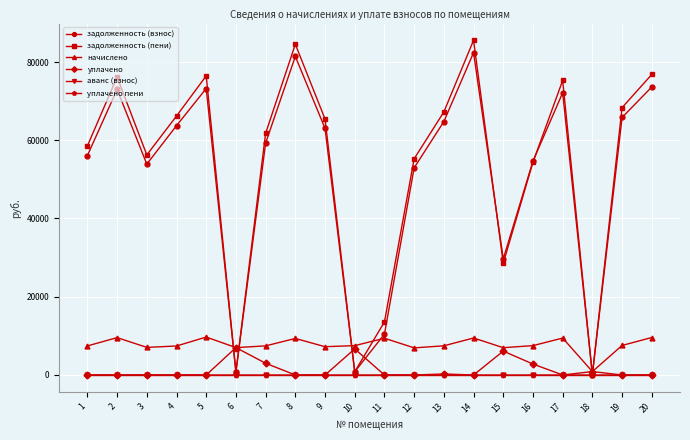

What is the spread (max minus min) of values at 17?

75283.2